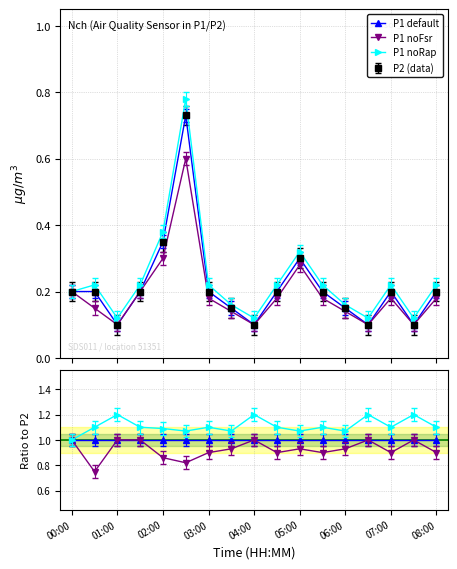

List the series in order of their overall mean, lowest first.

P1 noFsr, P1 default, P1 noRap